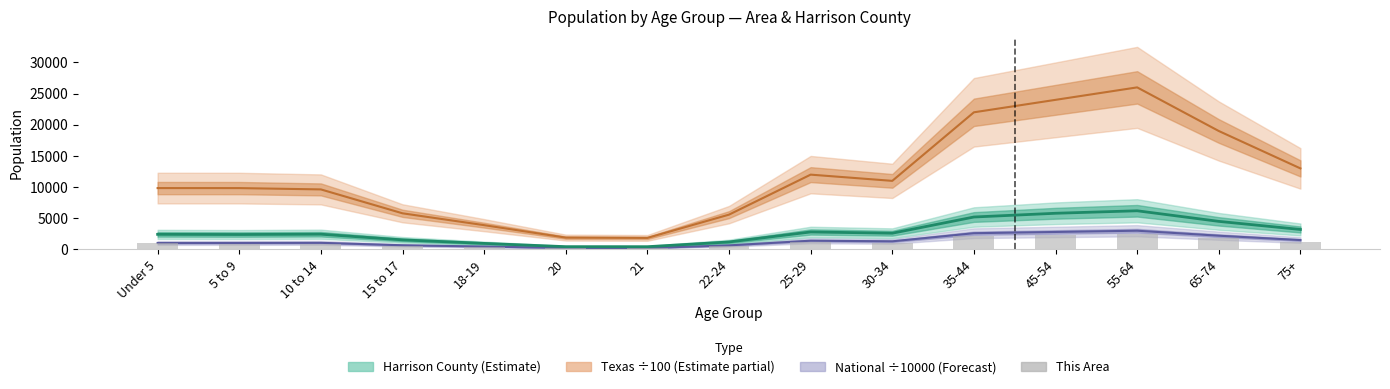

Which category has the lowest value across all series?

20